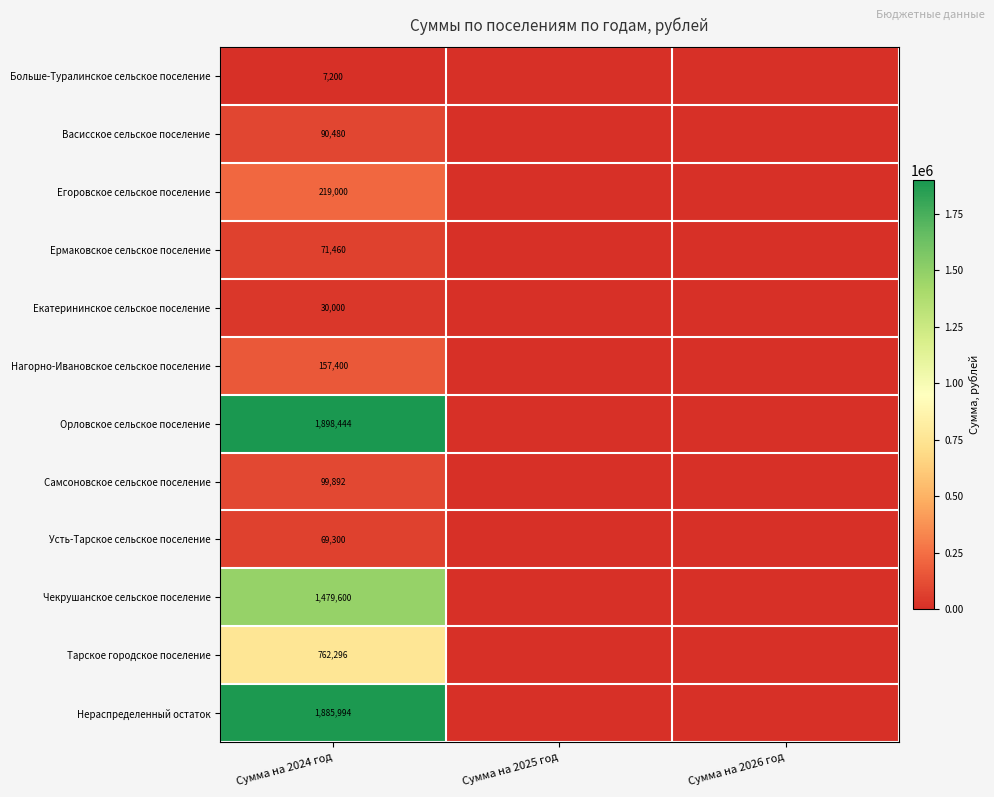

At Сумма на 2024 год, list the series in order from smallest to largest.

Больше-Туралинское сельское поселение, Екатерининское сельское поселение, Усть-Тарское сельское поселение, Ермаковское сельское поселение, Васисское сельское поселение, Самсоновское сельское поселение, Нагорно-Ивановское сельское поселение, Егоровское сельское поселение, Тарское городское поселение, Чекрушанское сельское поселение, Нераспределенный остаток, Орловское сельское поселение